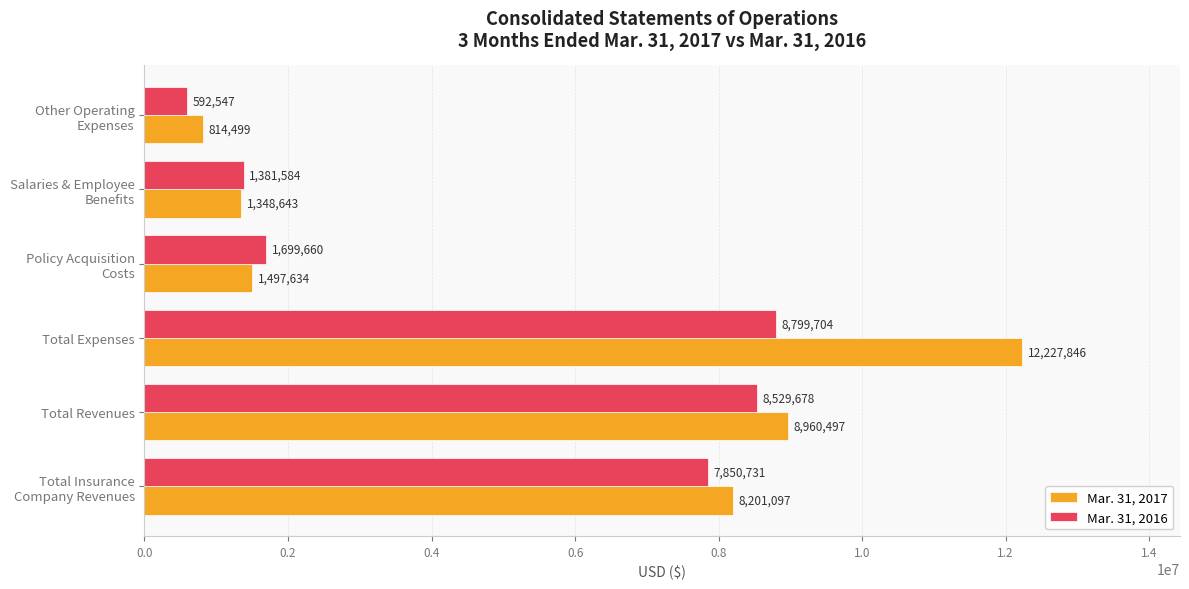

List the series in order of their peak value, lowest first.

Mar. 31, 2016, Mar. 31, 2017